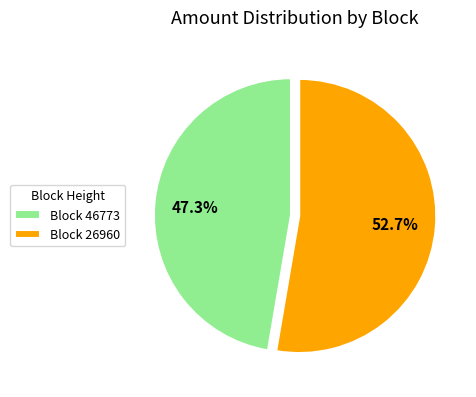

Is there any slice that represents more than half of the pie?

Yes